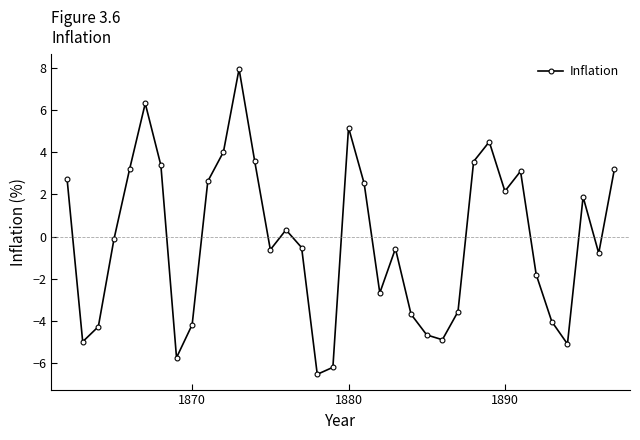

True or false: the data has more than 0 interior local peaks.

True